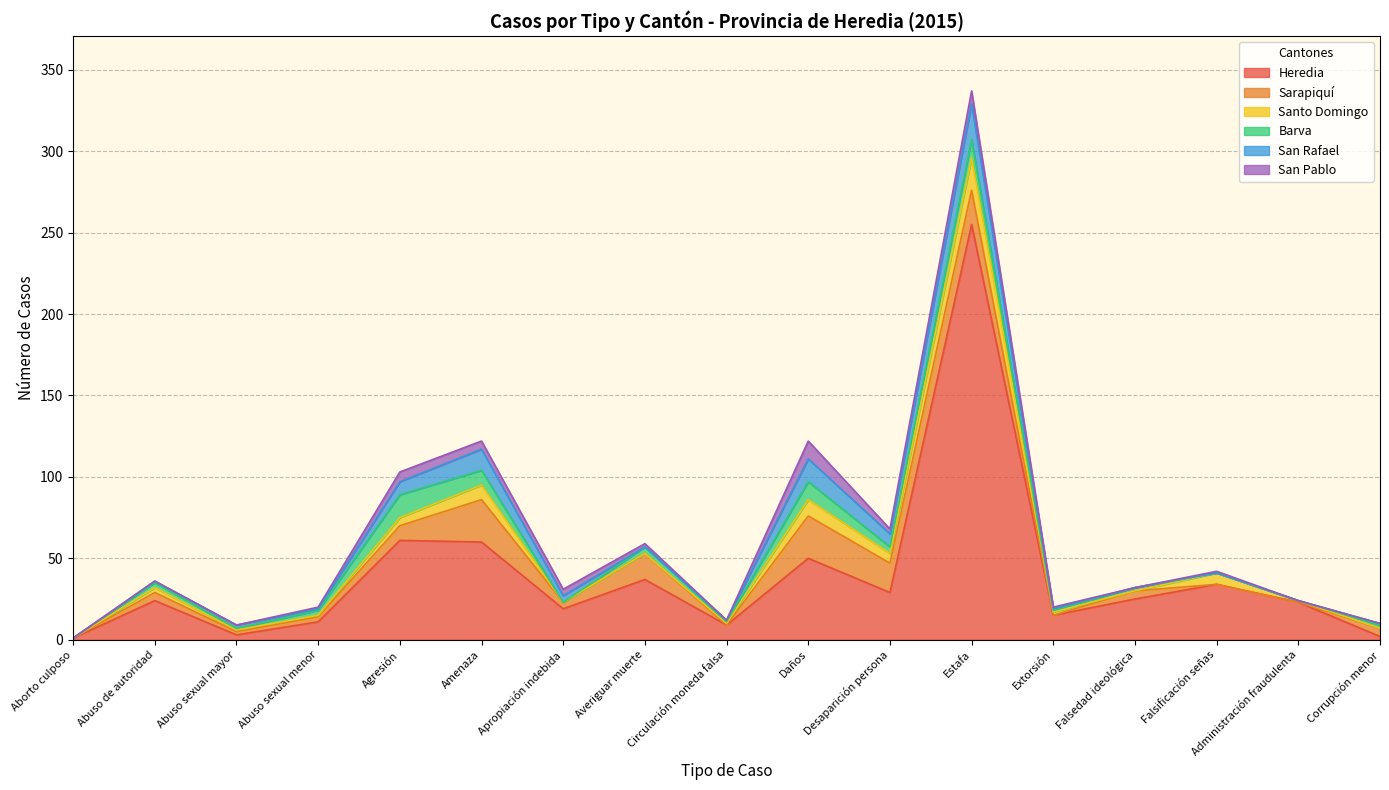

How many data points in Heredia are less than 24?

8